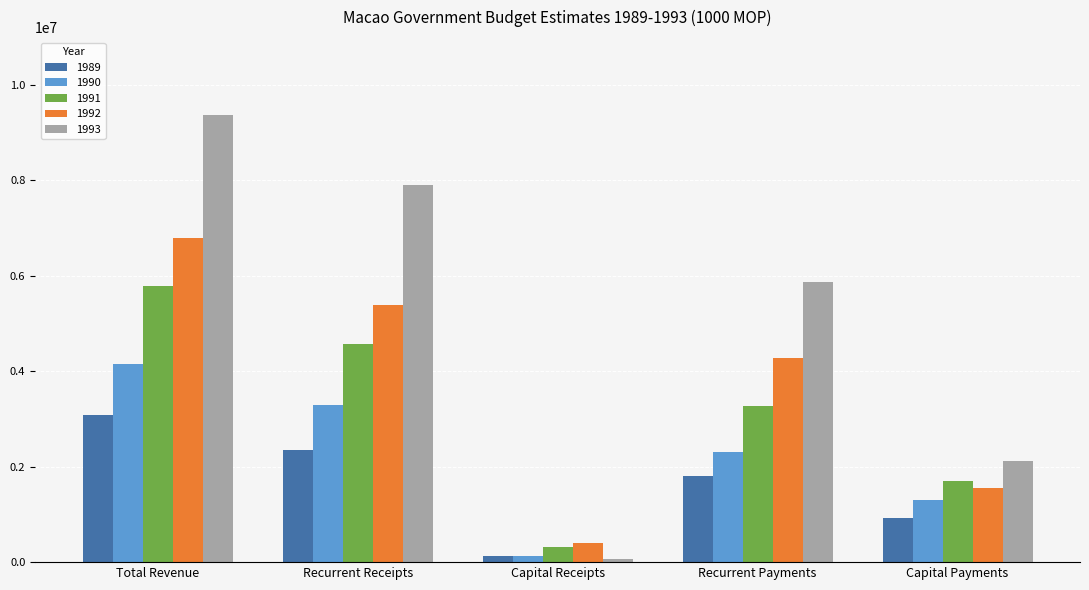

How many values in the 1992 series are below 4275726?

2